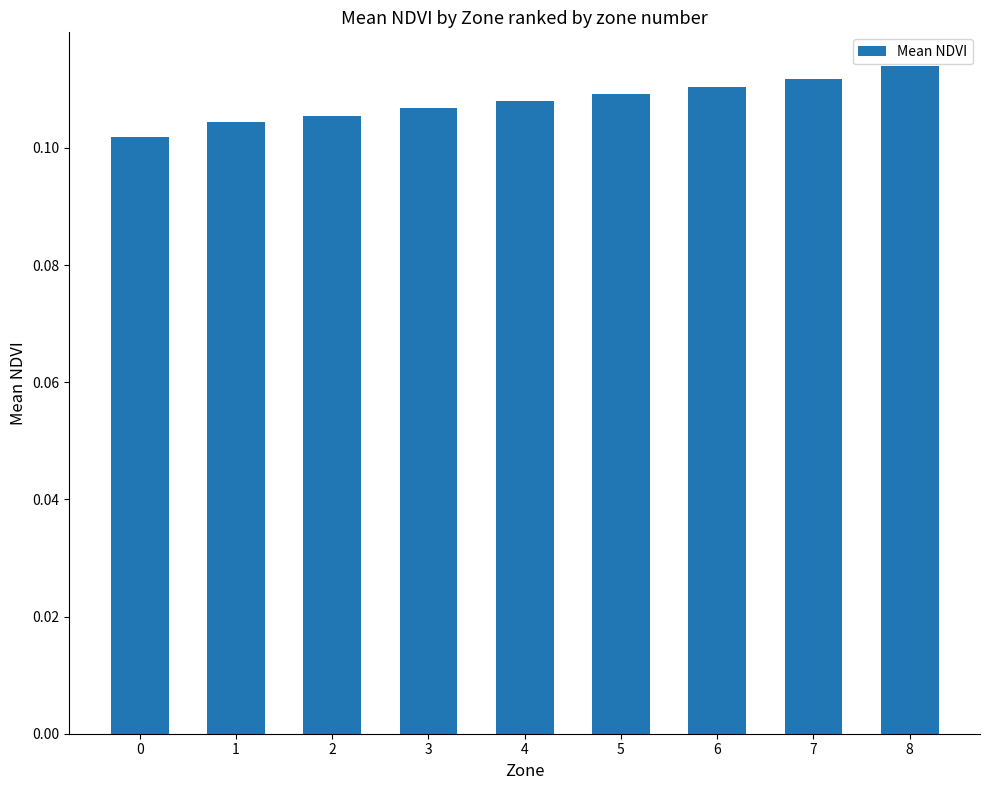

What is the sum of all values?

1.0